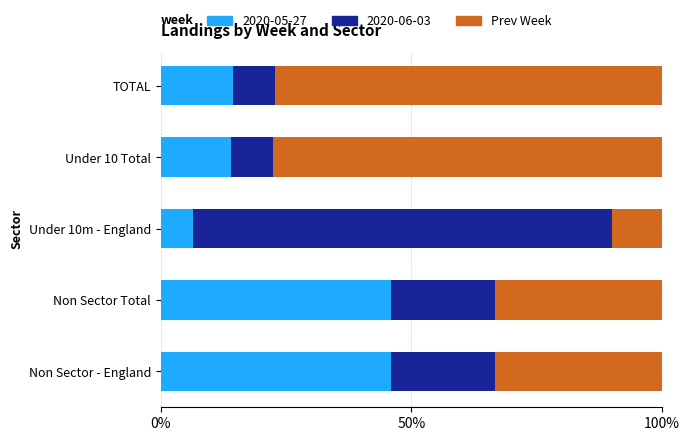

What is the total value across all series at Under 10 Total?

100.0